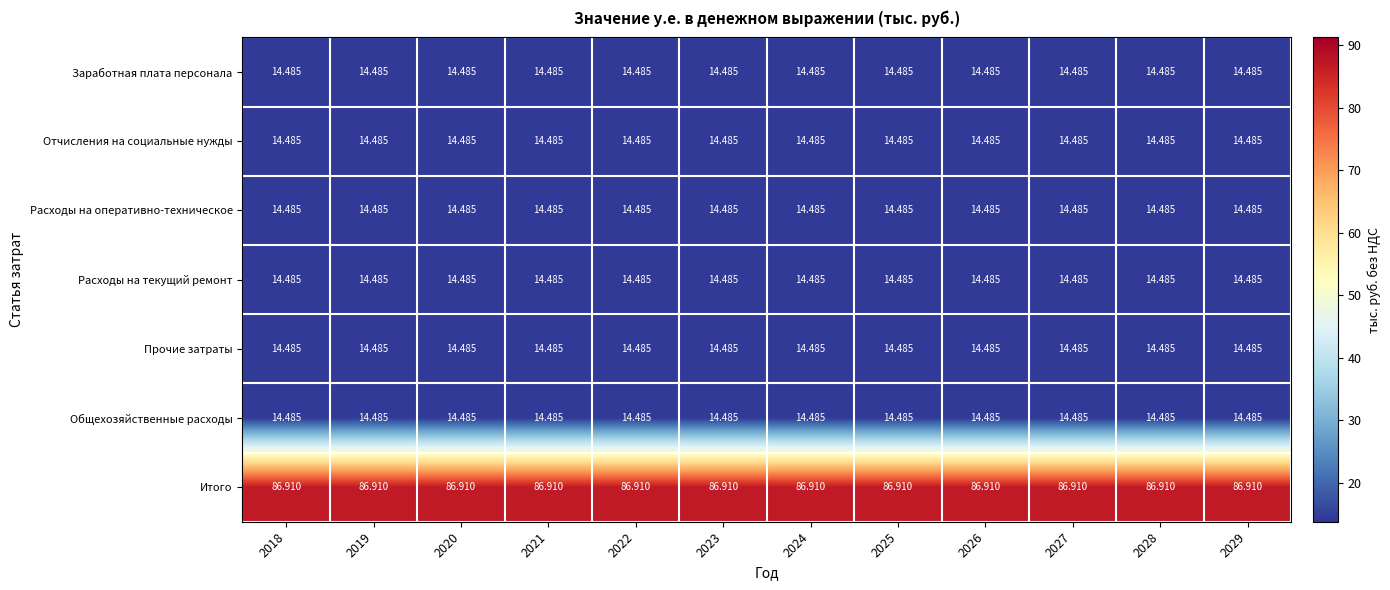

How many distinct data groups are displayed?

7